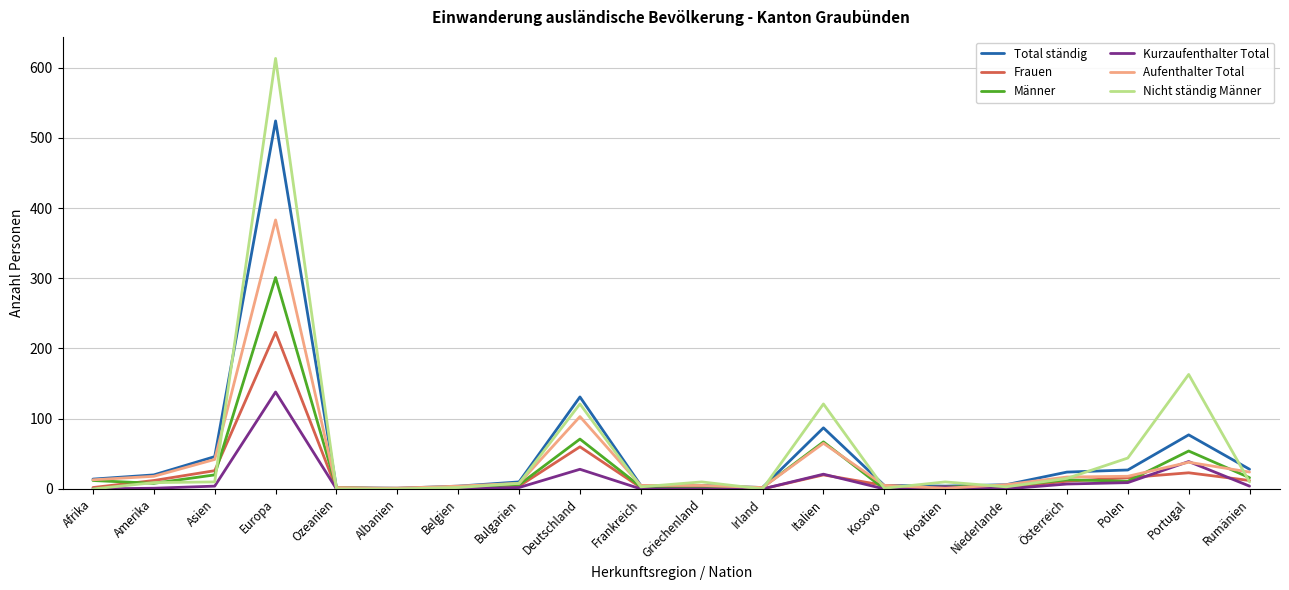

What are all the series names shown in the legend?

Total ständig, Frauen, Männer, Kurzaufenthalter Total, Aufenthalter Total, Nicht ständig Männer